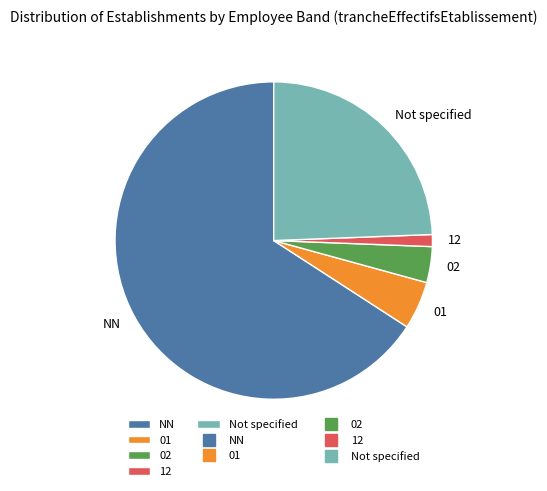

Combined, do 12 and 02 account for over 50%?

No